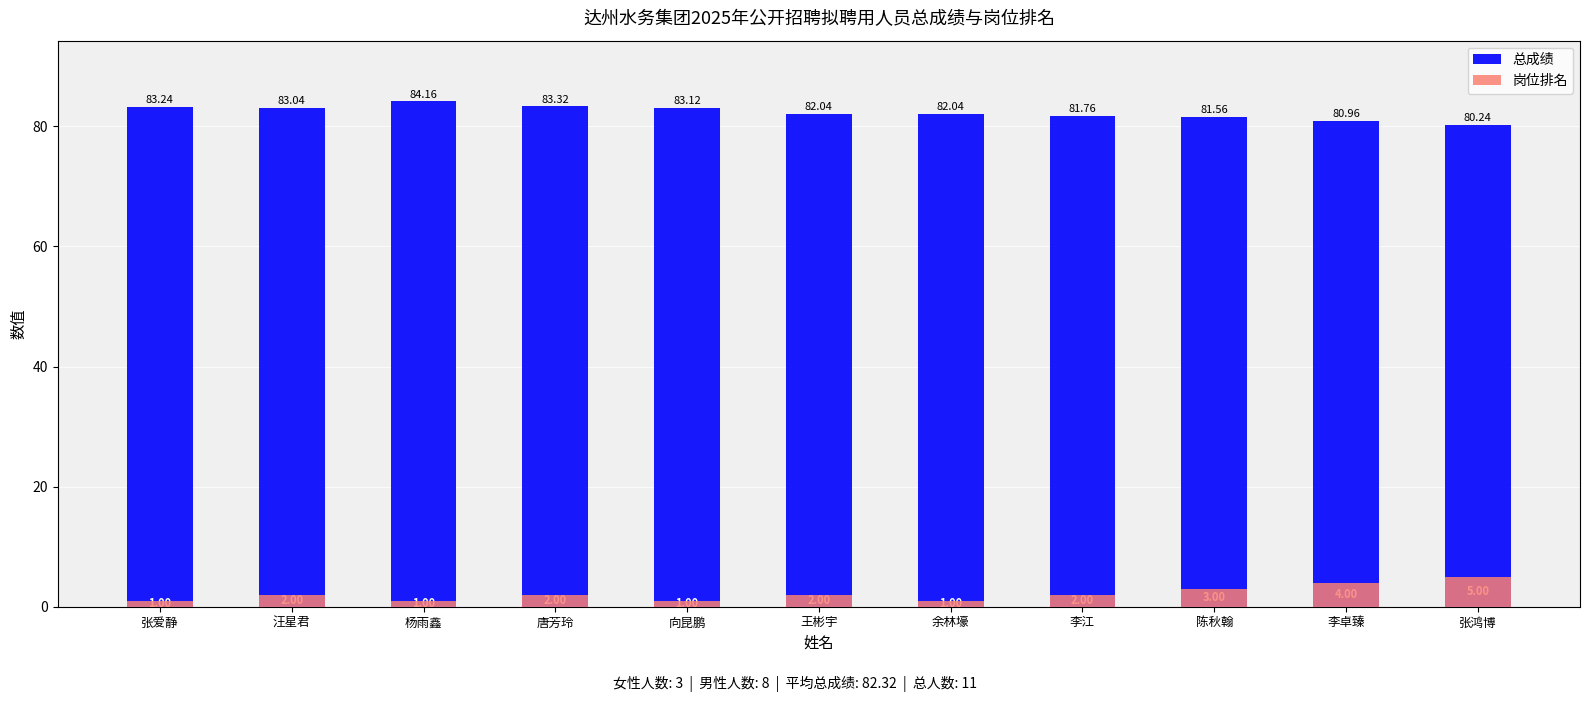

The 岗位排名 series shows 4.0 at 李卓臻. True or false?

True